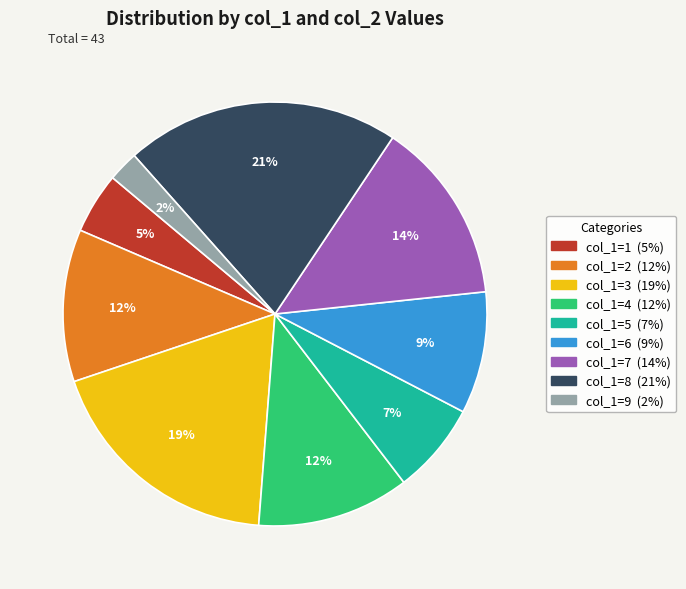

Does any single category account for the majority?

No